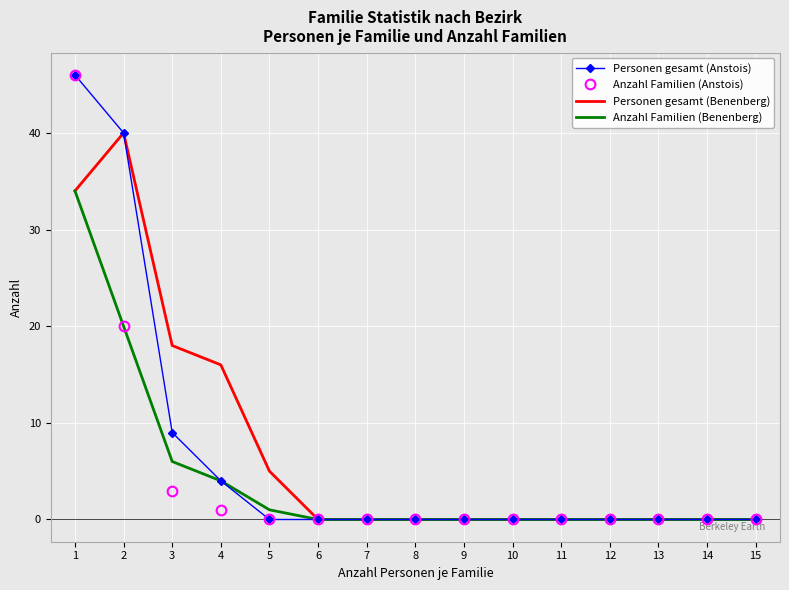

Between 3 and 11, which series saw the biggest shift?

Personen gesamt (Benenberg)